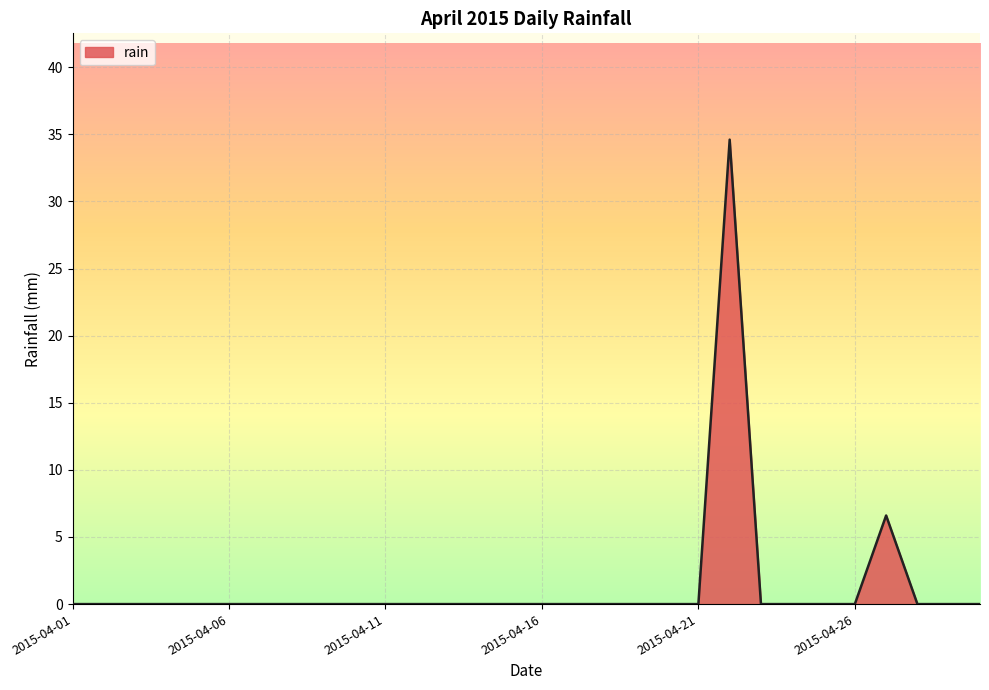

What is the maximum value shown in the chart?

34.6